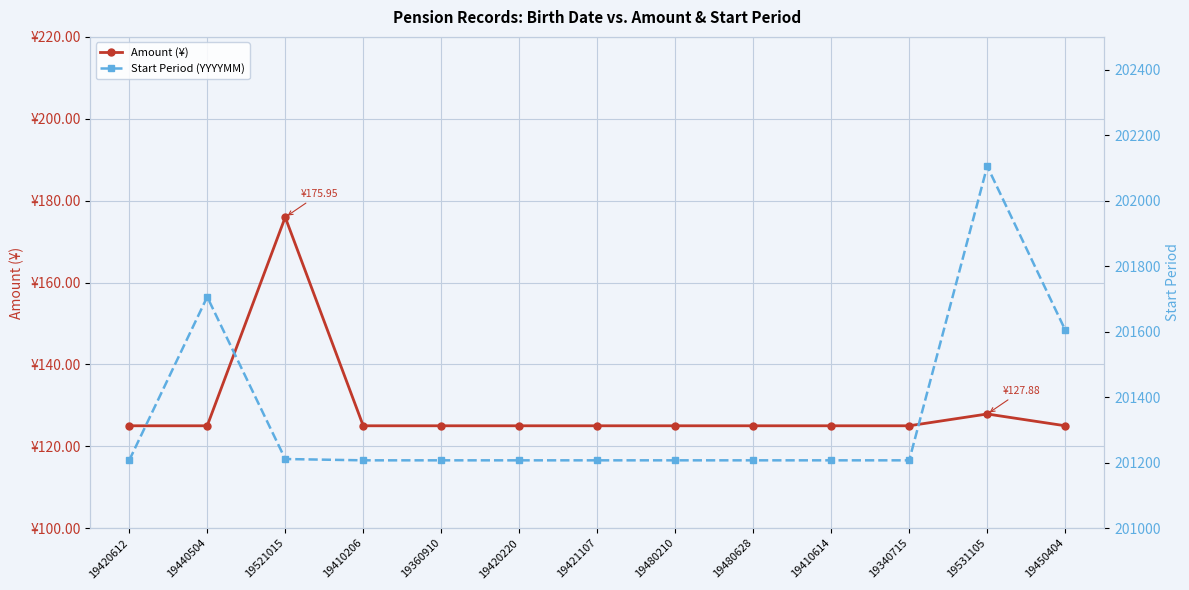

Which series has the widest spread of values?

Start Period (YYYYMM)